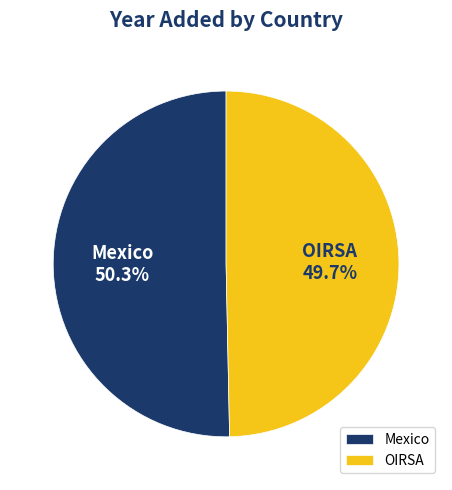

Does any single category account for the majority?

Yes